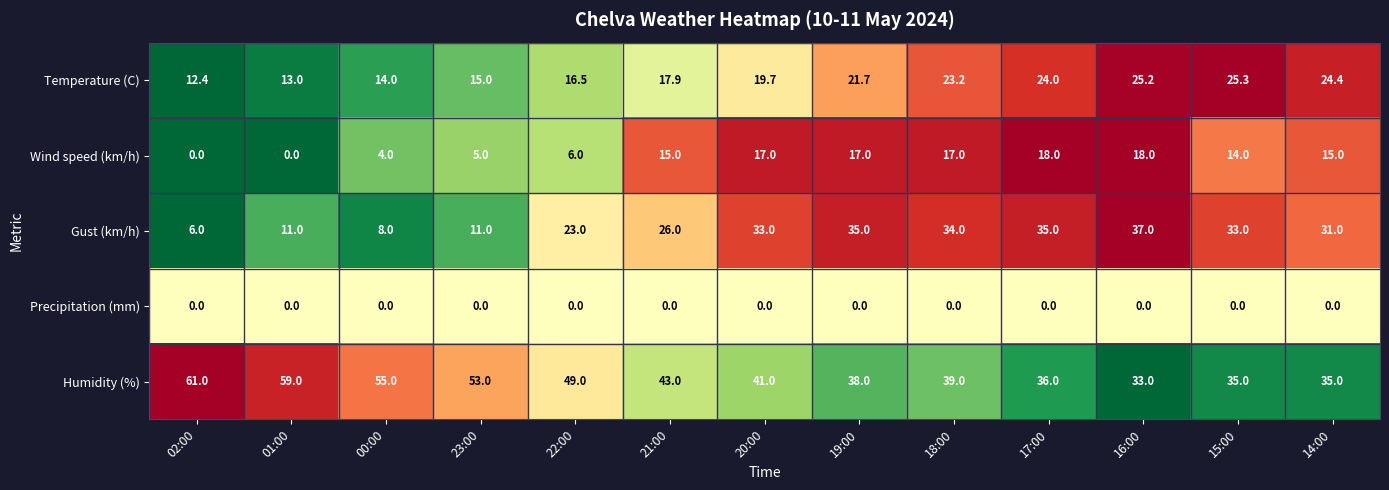

What is the sum of all Temperature (C) values?

252.3